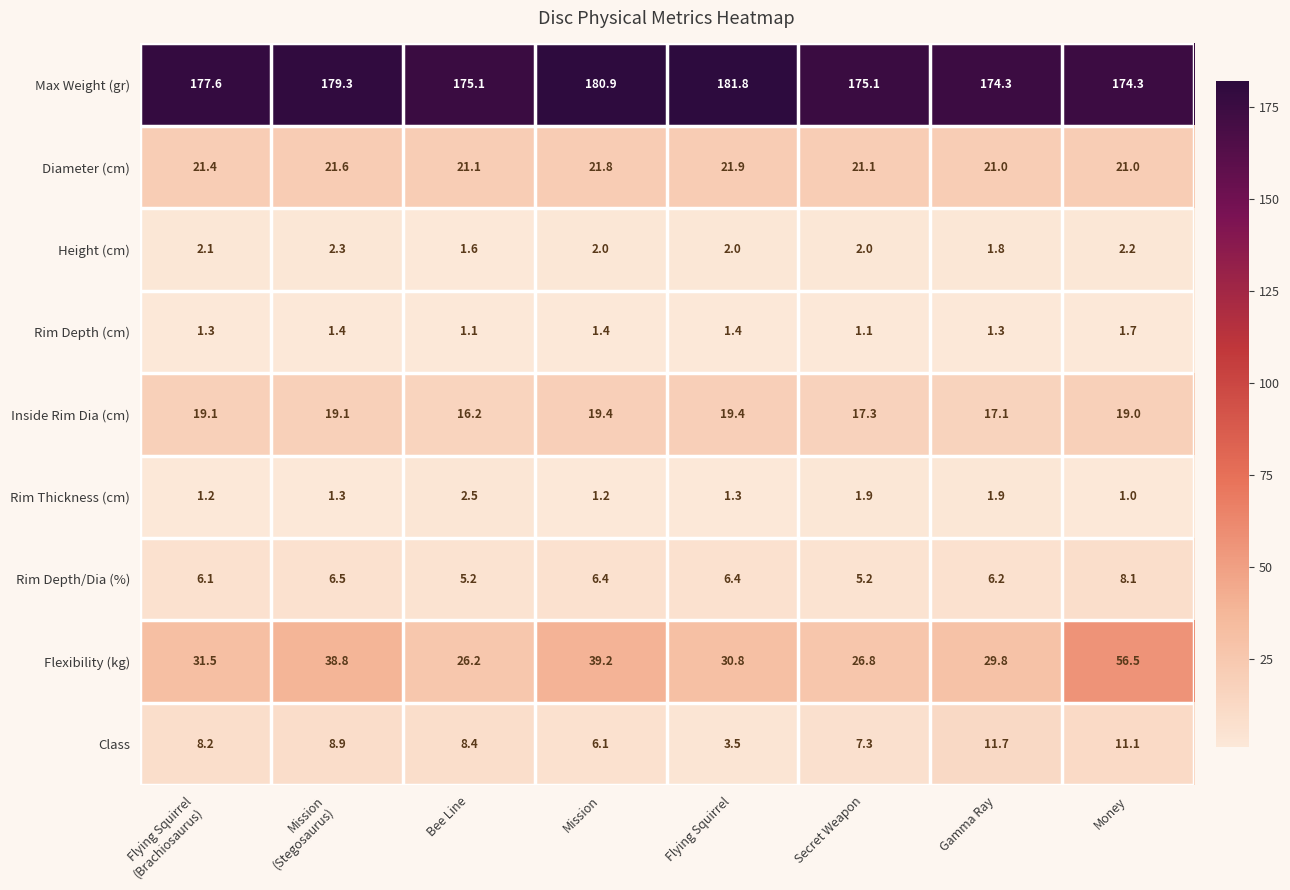

At which category does the chart reach its minimum across all series?

Money